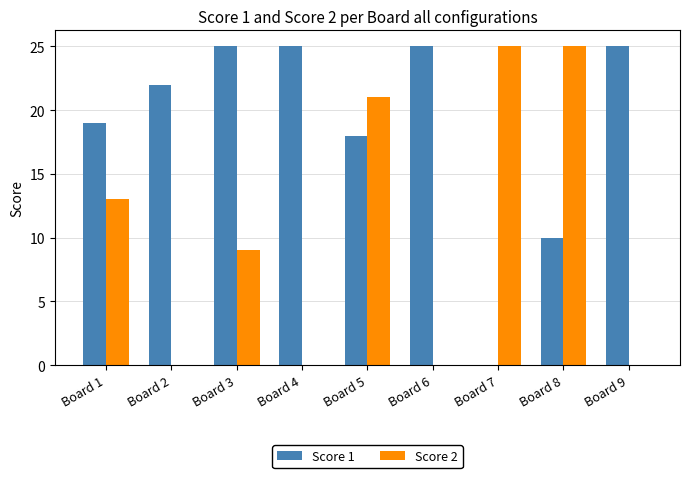

What is the sum of the Score 1 values at Board 5 and Board 7?

18